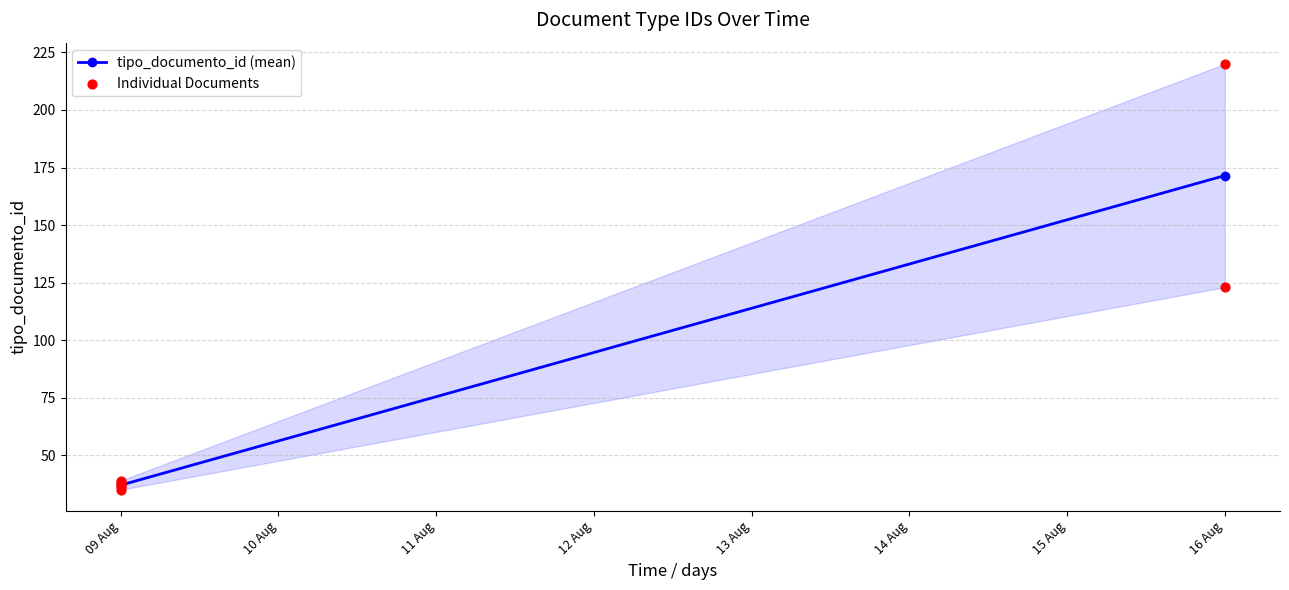

What Y value in the scatter plot is closest to 127?

123